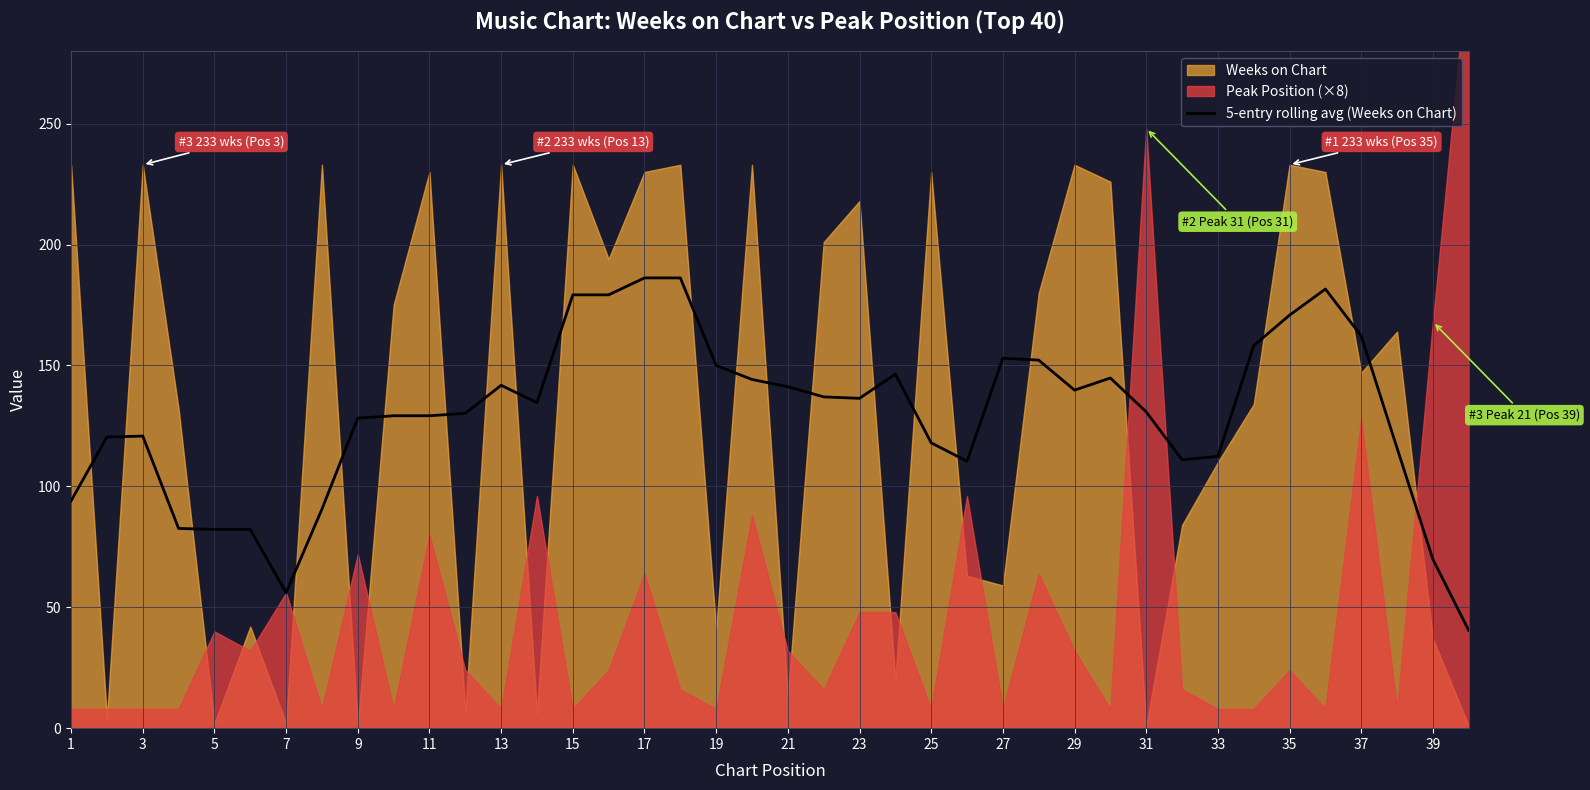

Reading left to right, what are all the values shown in this chart?

94.0	120.4	120.8	82.6	82.2	82.2	56.0	90.6	128.2	129.2	129.2	130.2	141.8	134.6	179.2	179.2	186.2	186.2	150.0	144.2	141.2	137.0	136.4	146.4	118.0	110.4	153.0	152.2	139.8	144.8	130.8	111.0	112.4	158.2	170.8	181.6	162.2	115.8	69.8	40.4